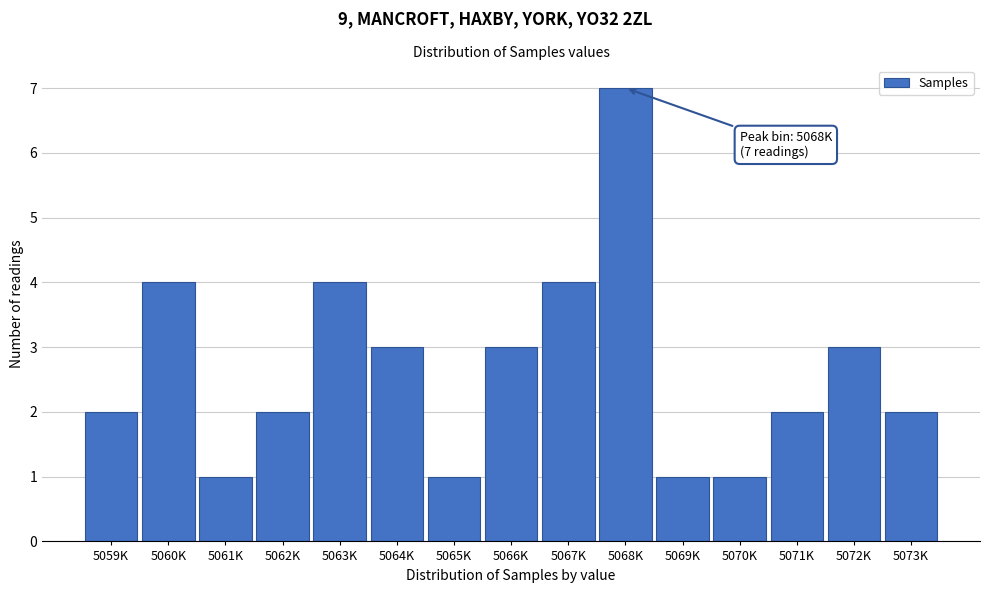

Reading left to right, transcribe all the data shown in this chart.

2	4	1	2	4	3	1	3	4	7	1	1	2	3	2